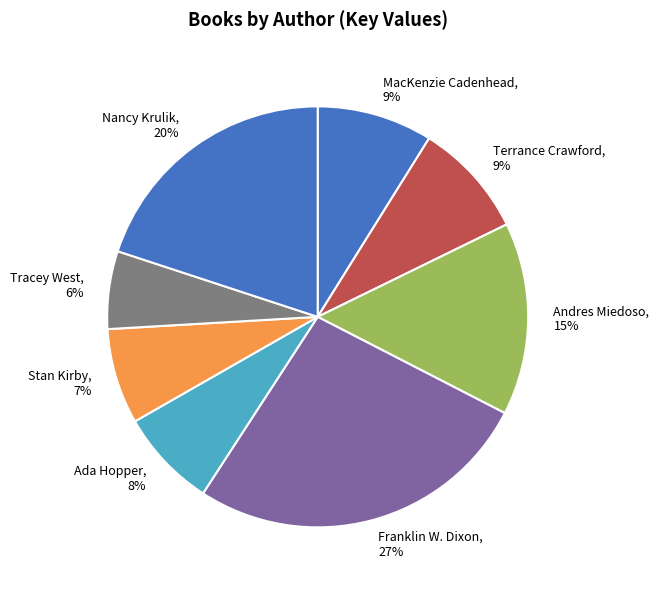

Combined, do Nancy Krulik, 20% and Andres Miedoso, 15% account for over 50%?

No